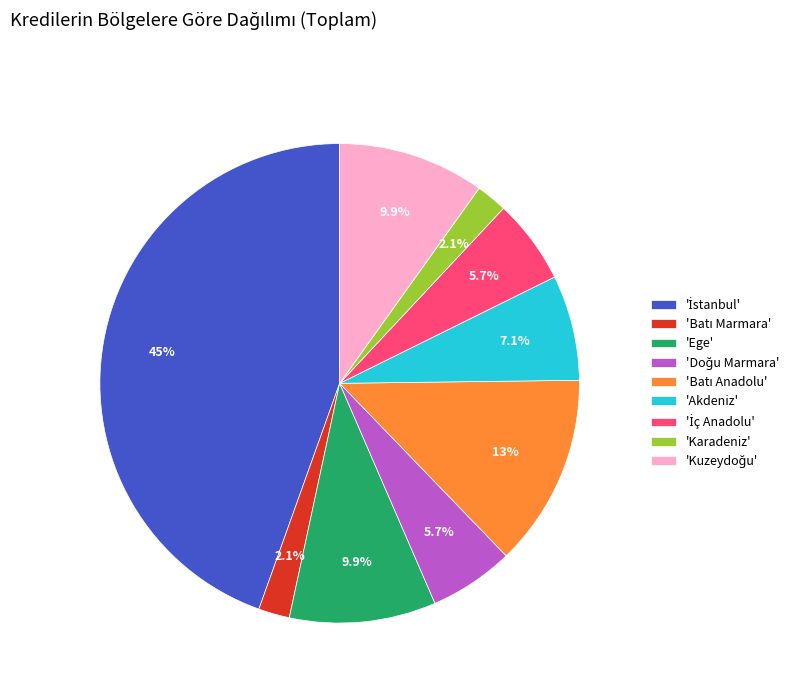

How many slices are in this pie chart?

9